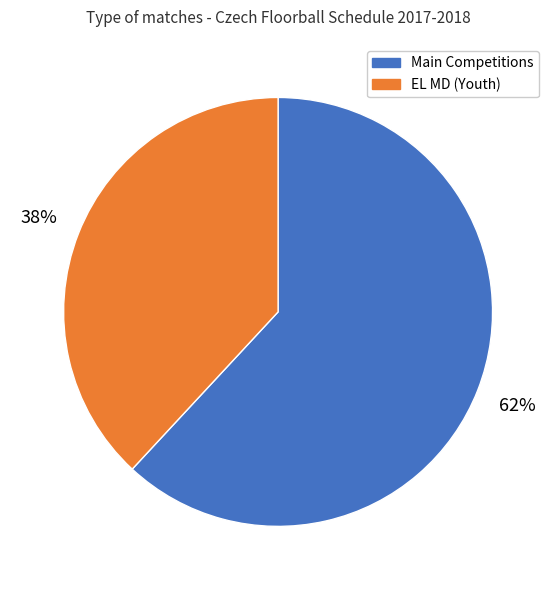

How many slices are in this pie chart?

2